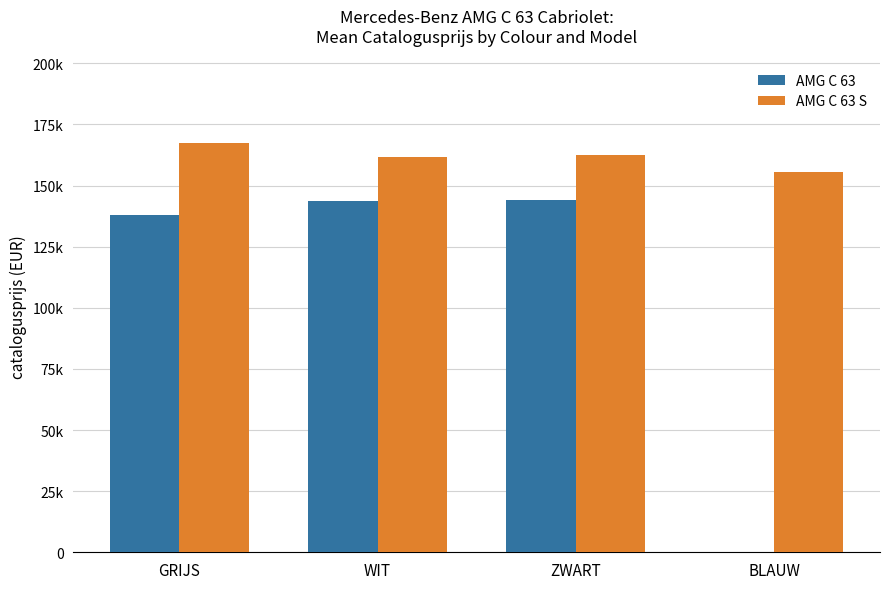

What is the total value across all series at ZWART?

306598.8